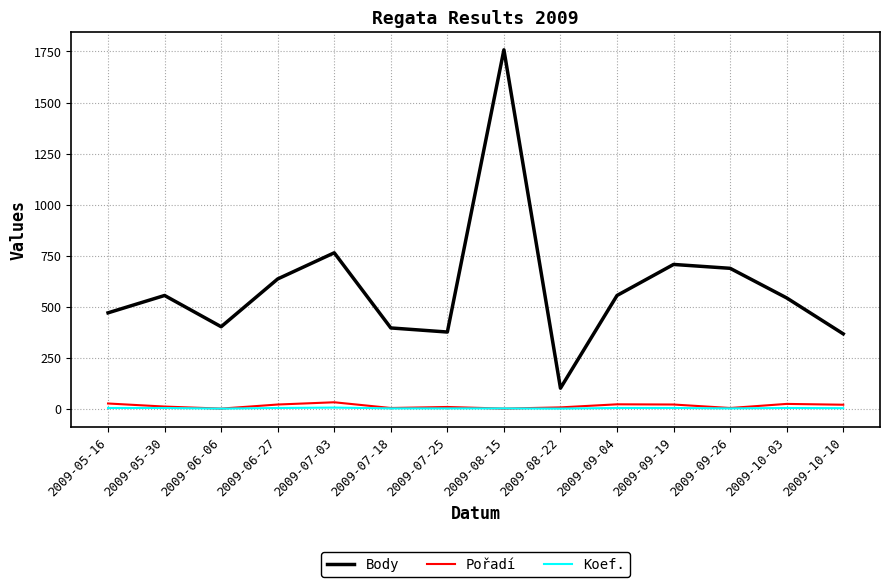

What is the greatest value displayed?

1758